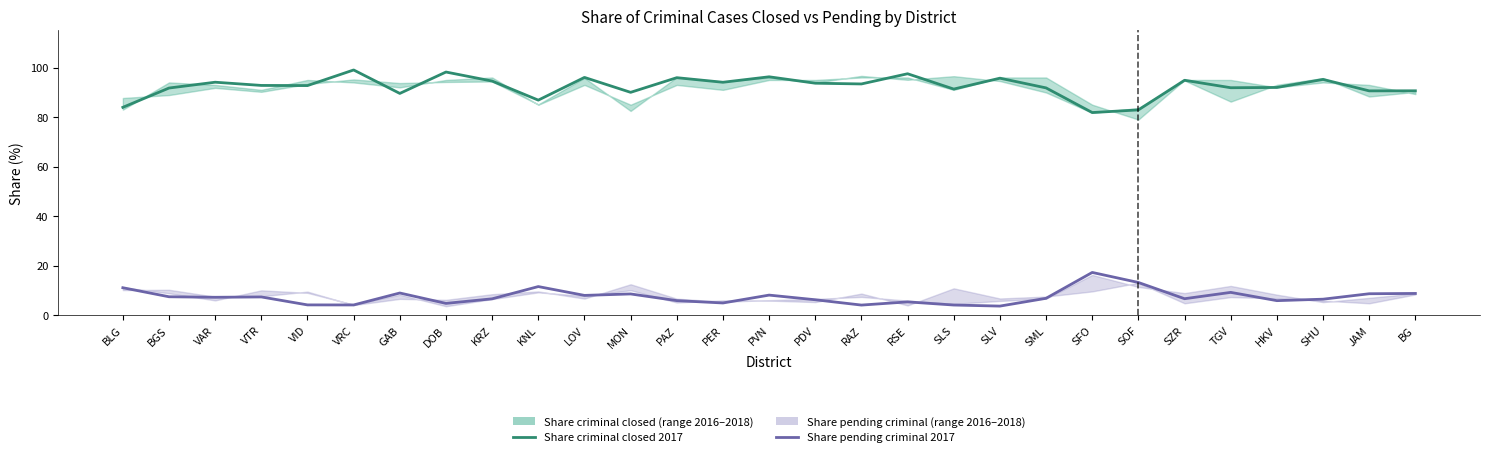

True or false: Share pending criminal 2017 and Share criminal closed 2017 intersect in this chart.

False